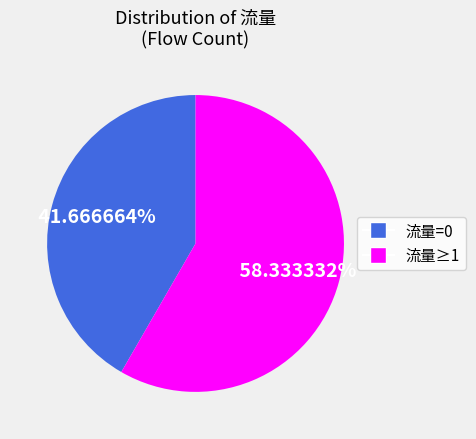

Is there a majority slice in this chart?

Yes